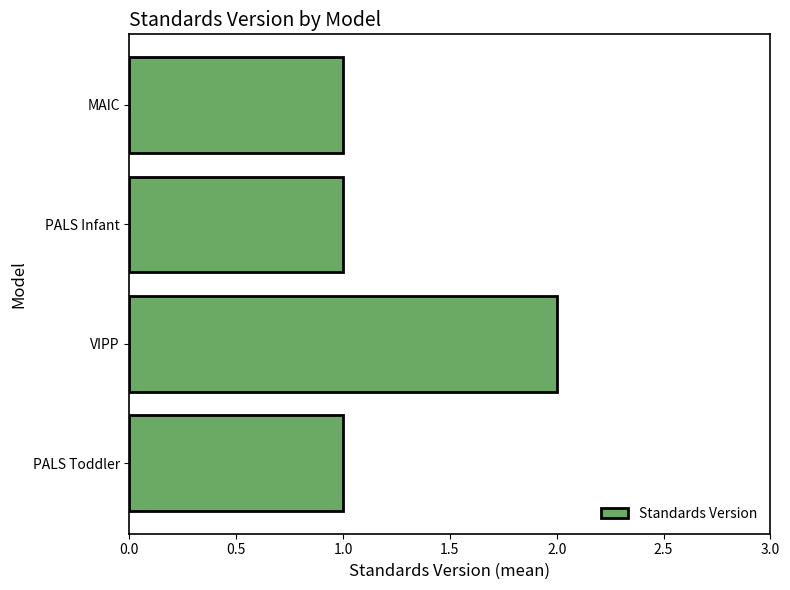

Is it true that the value at VIPP is 4?

False